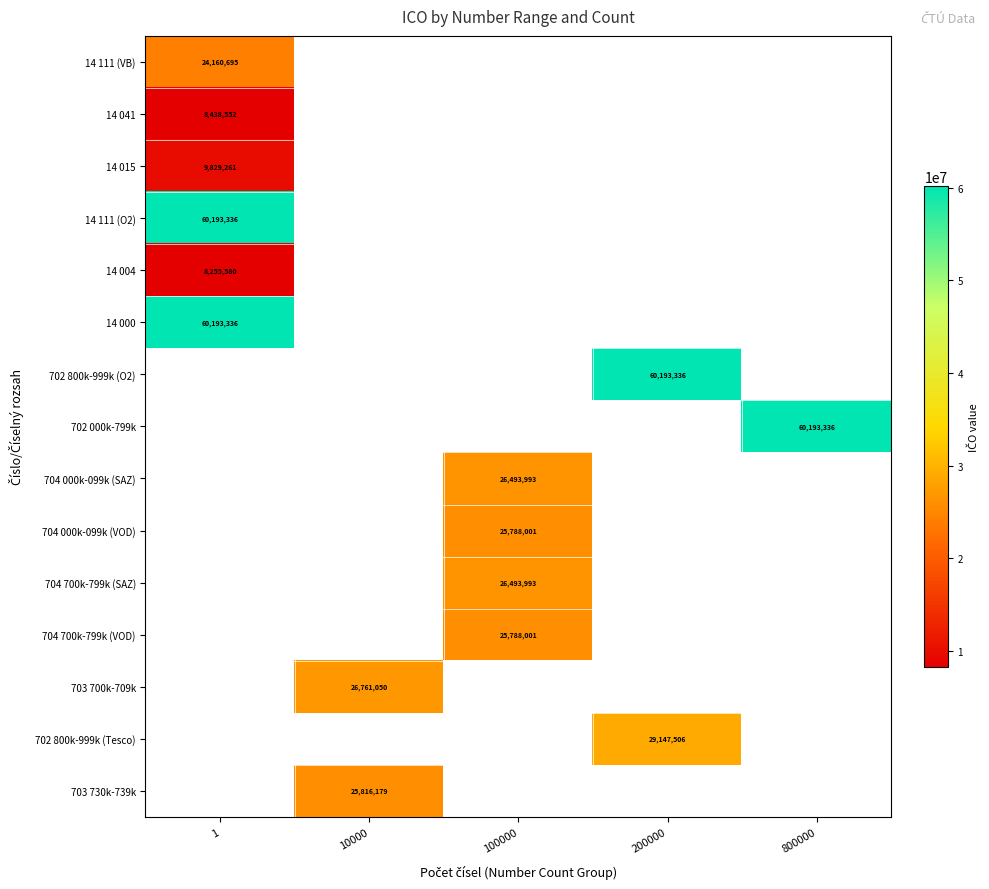

At which category does the chart reach its peak across all series?

1